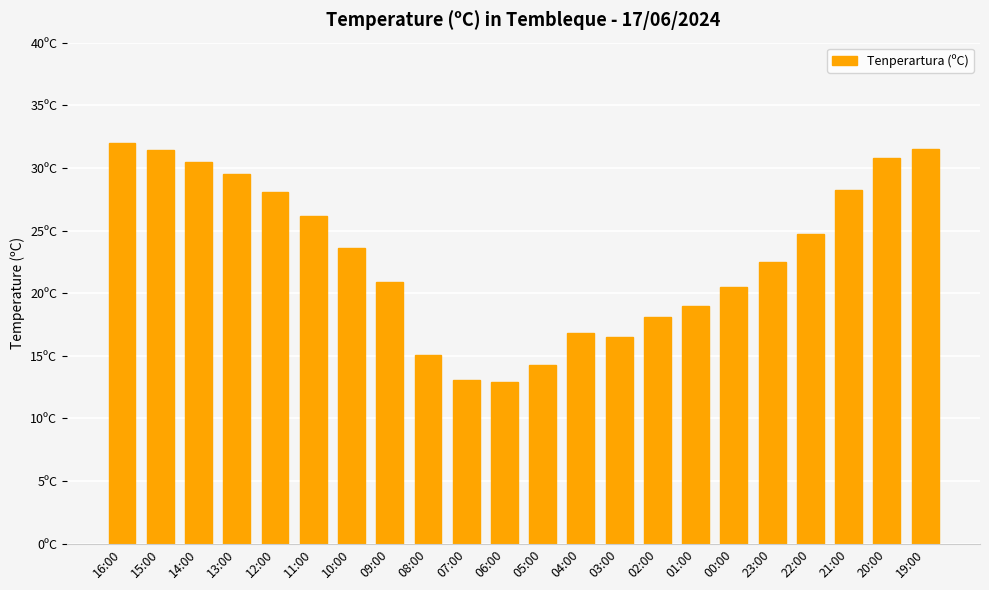

What is the ratio of the value at 05:00 to the value at 07:00?

1.1